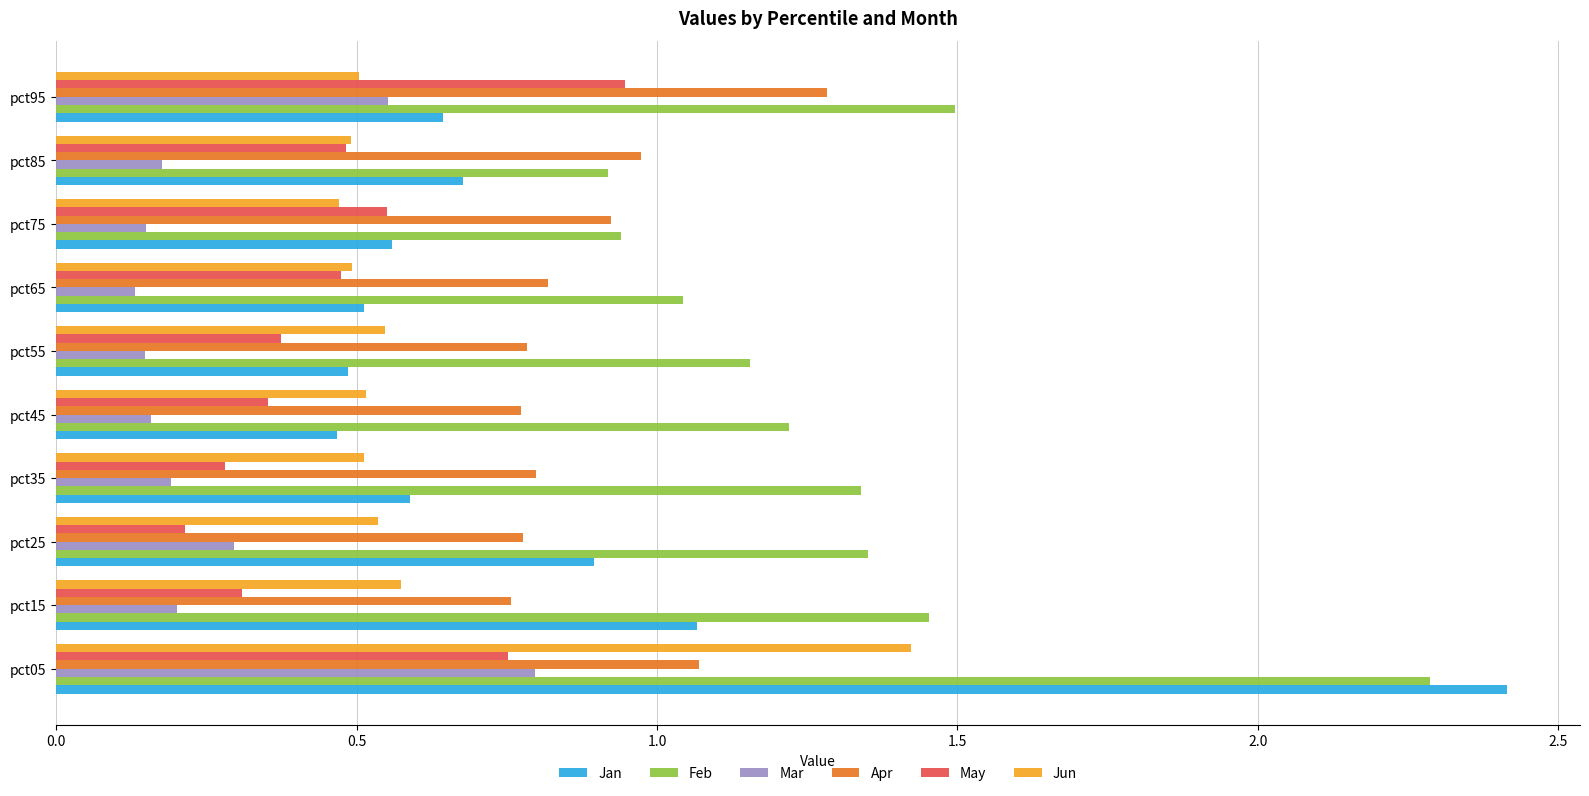

Is the value of Feb at pct25 greater than the value of Jan at pct45?

Yes